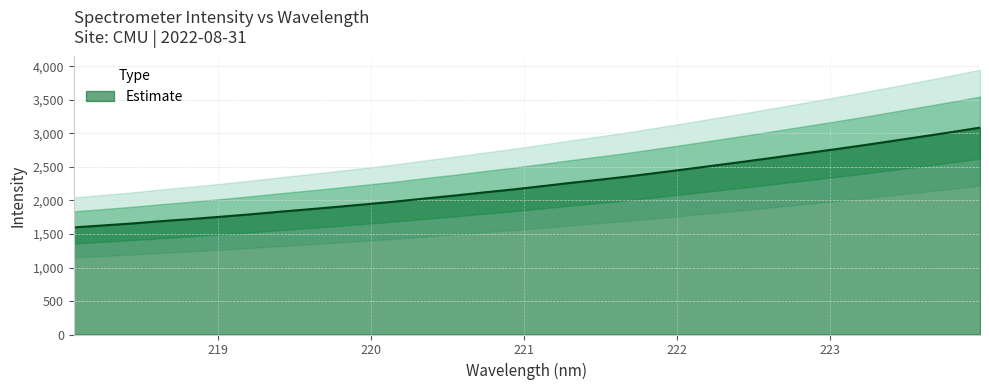

True or false: the data shows 1101.7 at 218.8244.

False